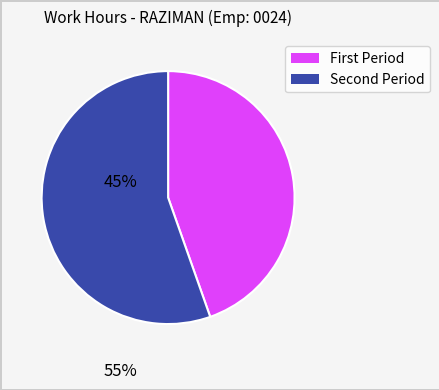

Does any single category account for the majority?

Yes